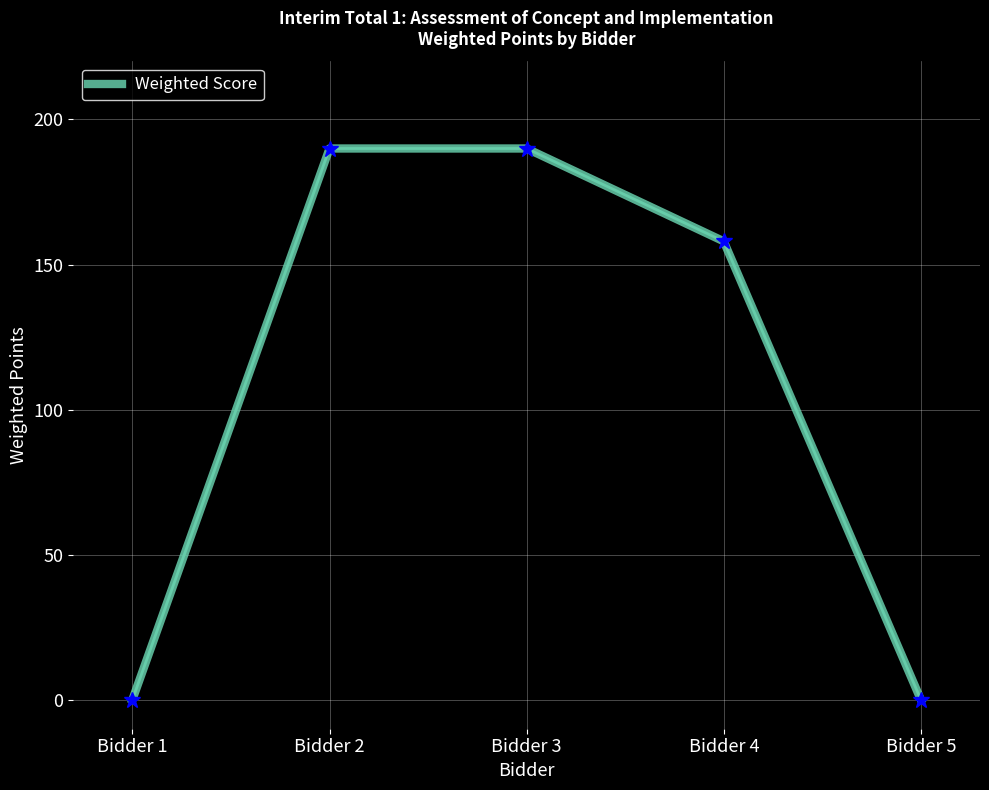

Is it true that the value at Bidder 3 is 298?

False